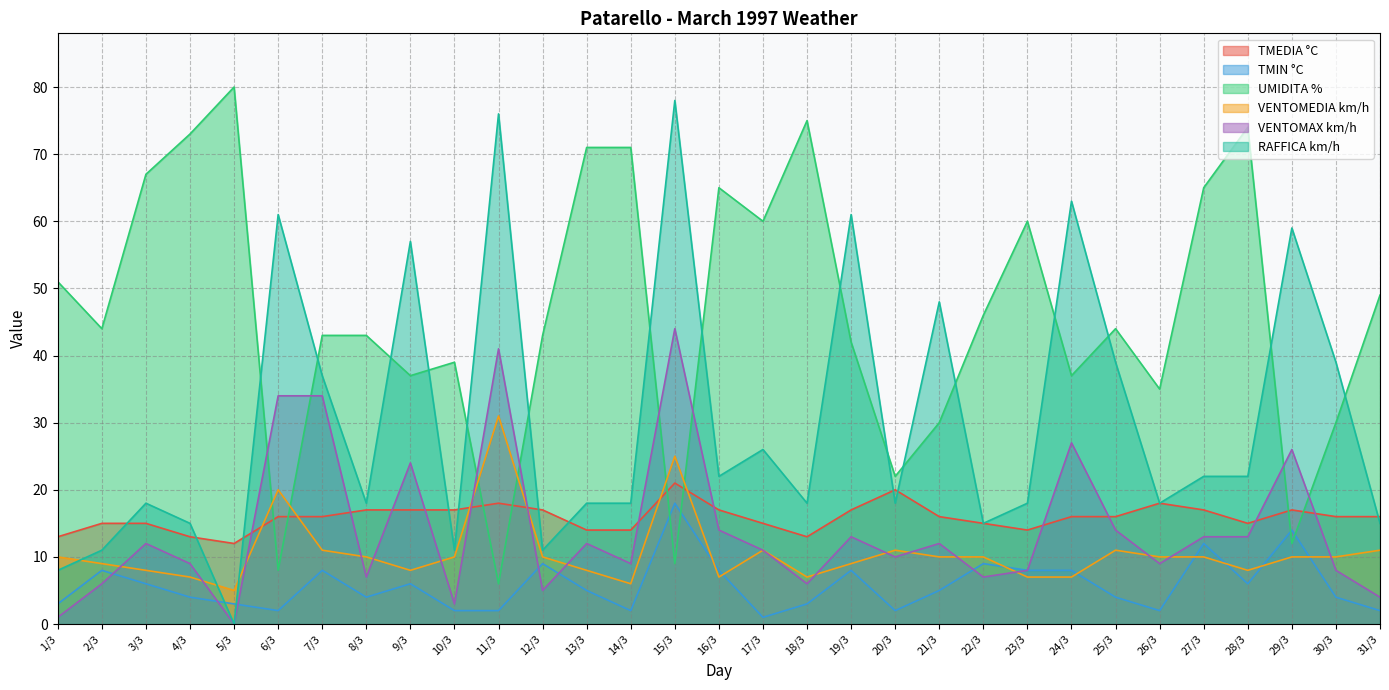

Which category has the lowest value across all series?

5/3